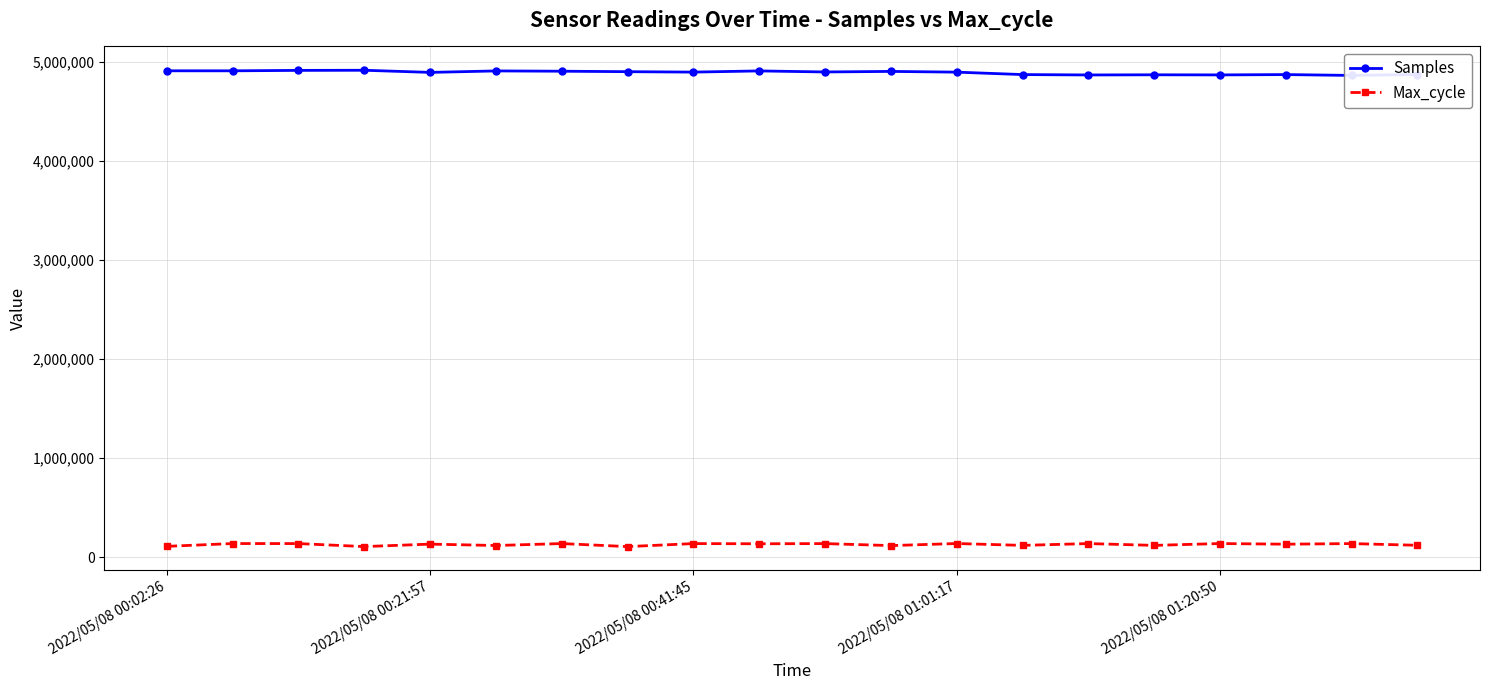

What is the lowest value of the Max_cycle series?

106619